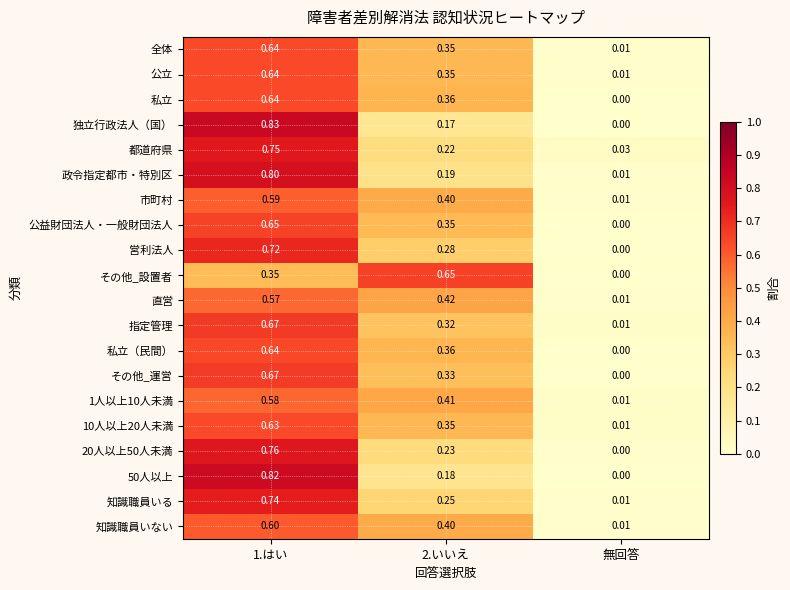

At which label is 知識職員いる closest to 0?

無回答